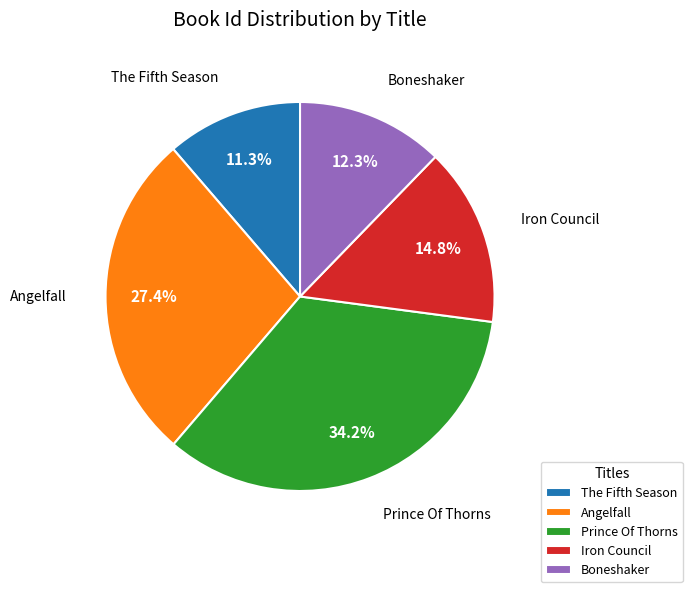

Which slice is the largest?

Prince Of Thorns